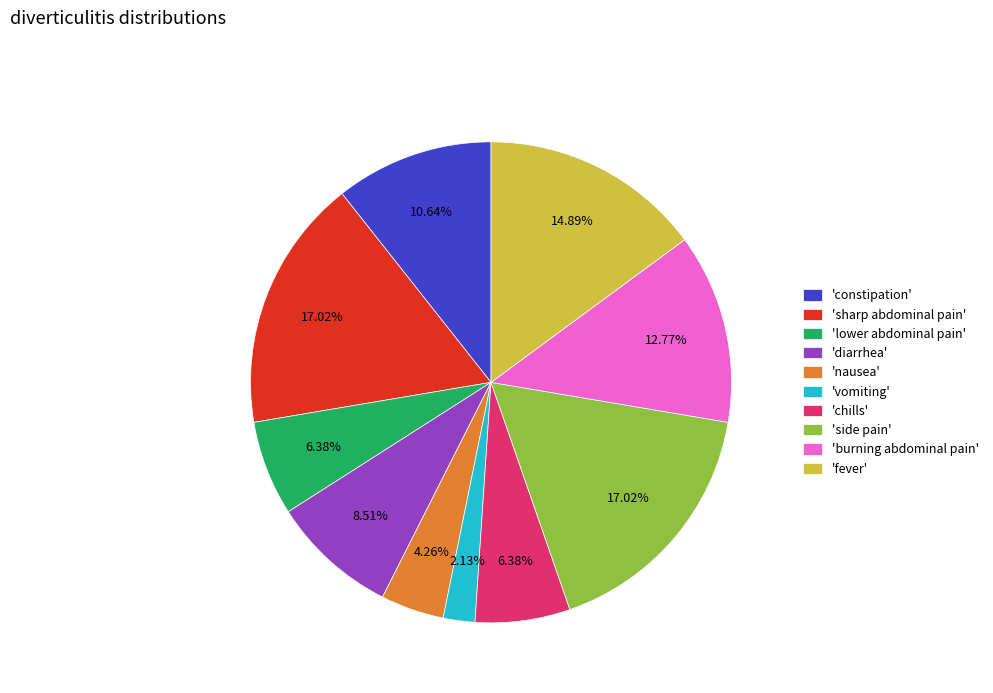

Between 'vomiting' and 'diarrhea', which is larger?

'diarrhea'